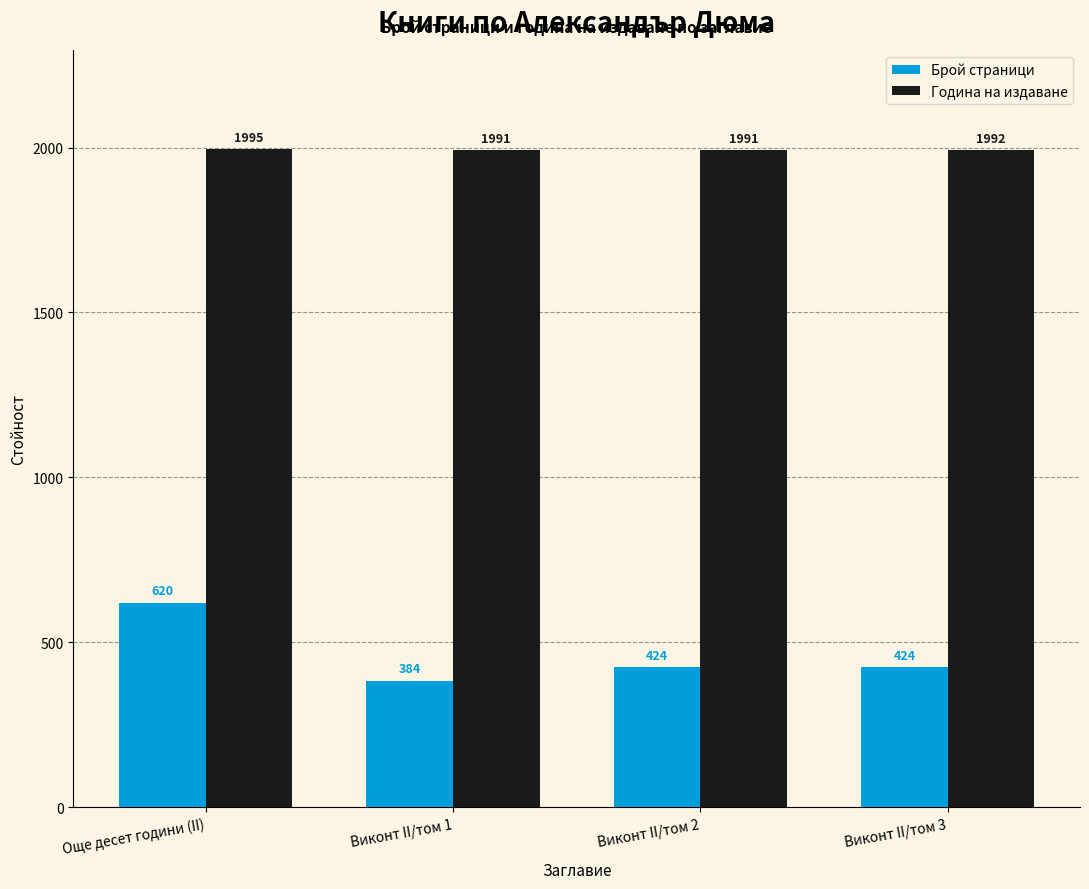

Rank the series by their maximum value, from lowest to highest.

Брой страници, Година на издаване